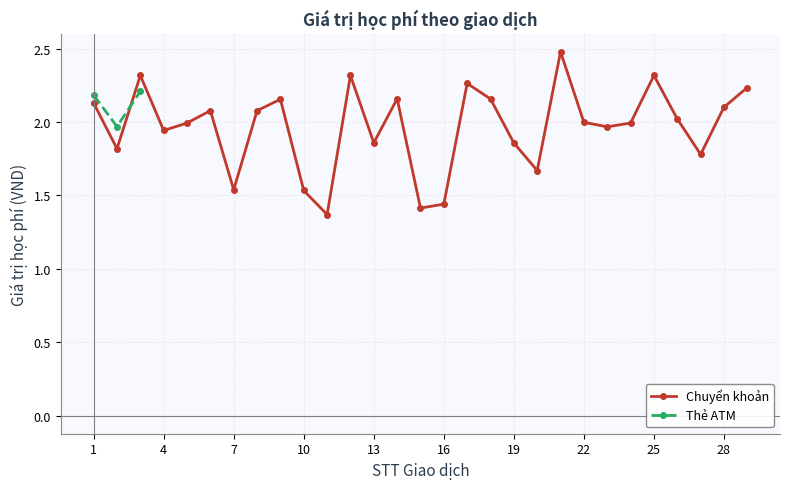

How many points are higher than both their immediate neighbors (excluding endpoints)?

8